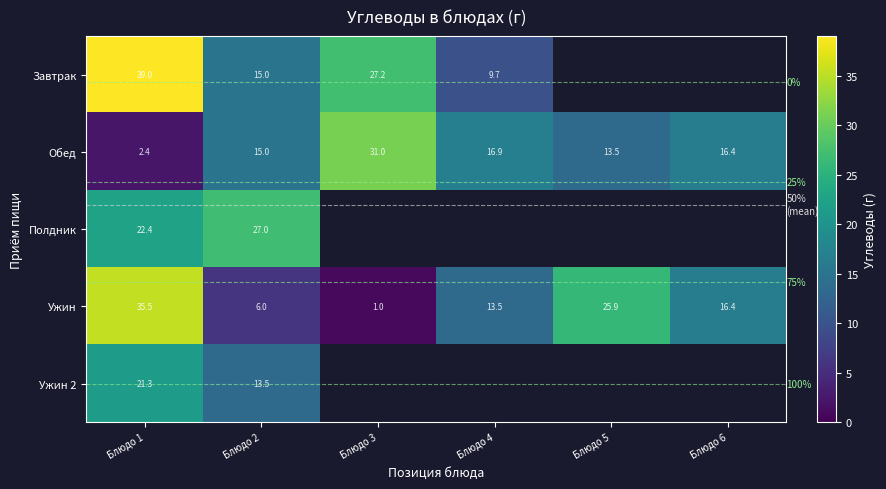

How many data points in Обед are above 16?

3